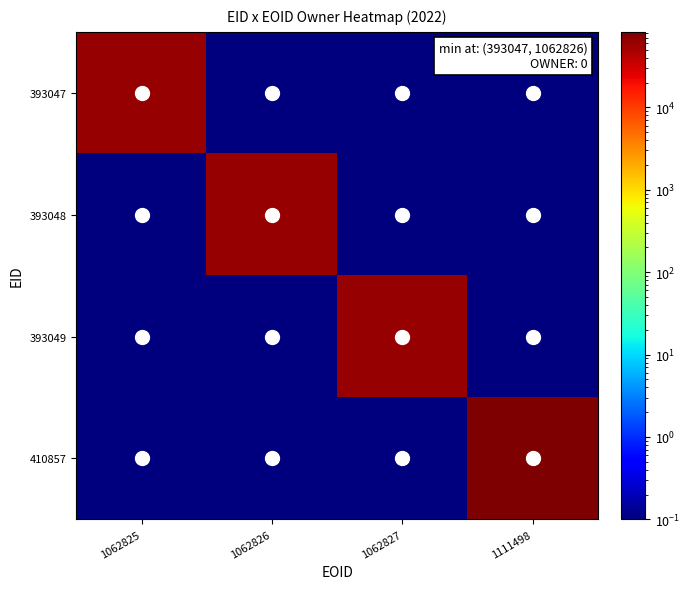

How many categories are shown in the chart?

4